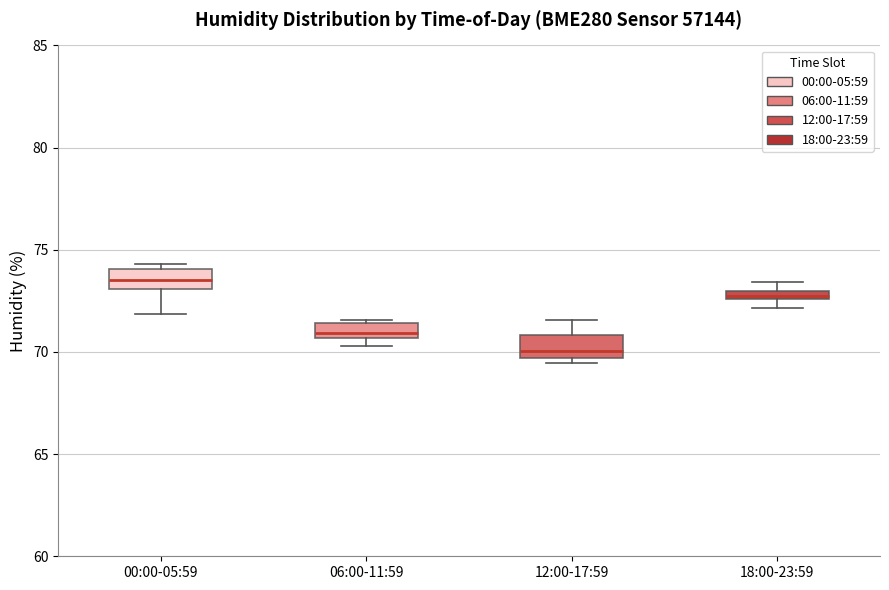

Which box has the lowest median line?

12:00-17:59